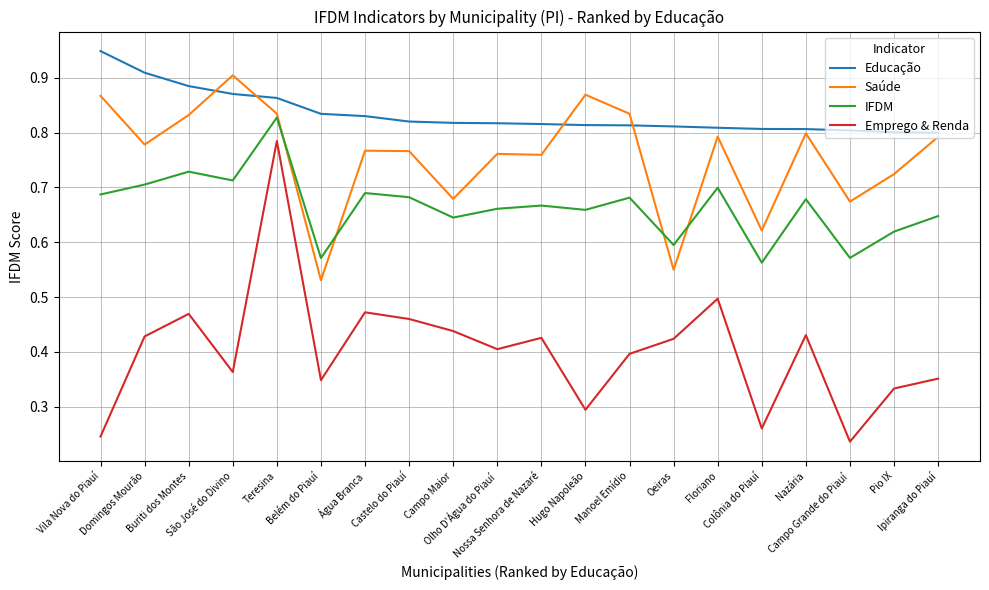

True or false: IFDM has more than 1 interior local peaks.

True